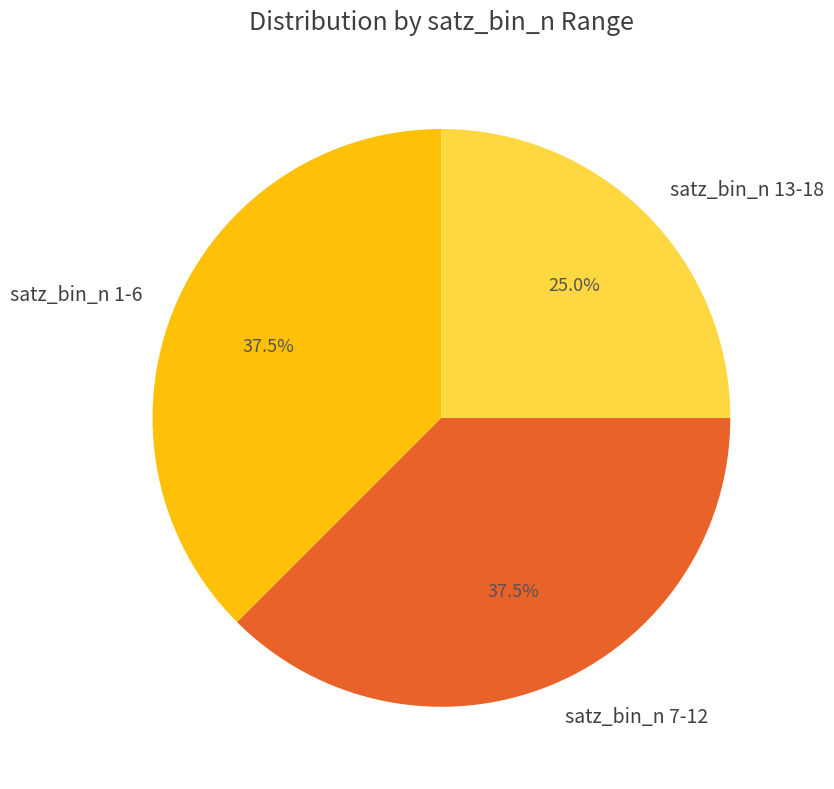

What is the smallest slice in the pie chart?

satz_bin_n 13-18